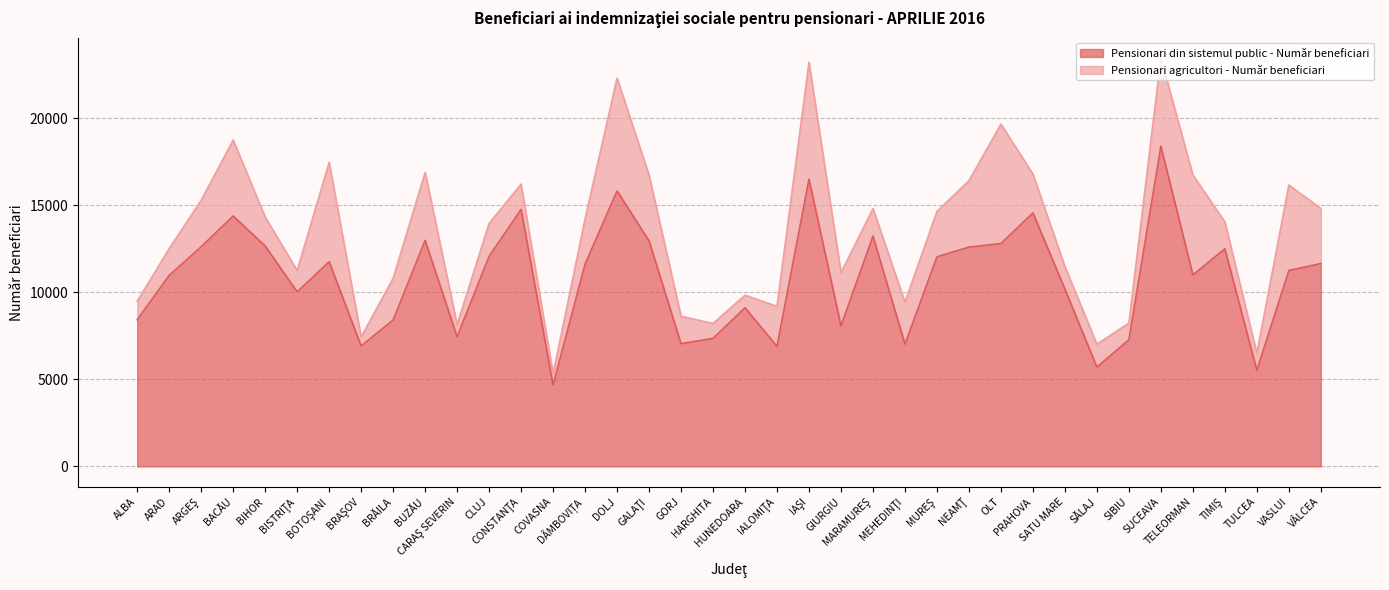

What is the value of the 23rd point from the left?

8080